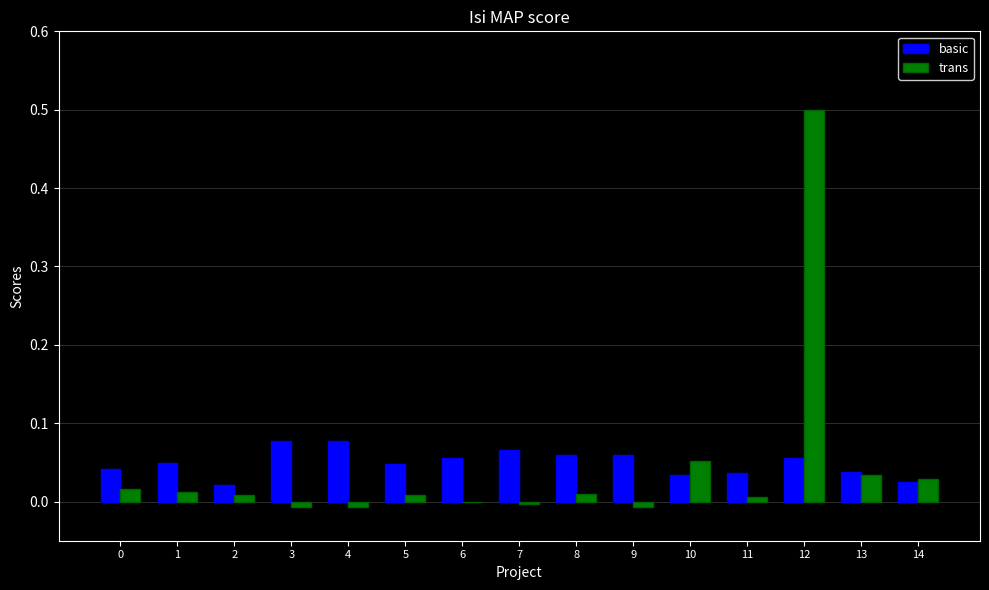

Which series changed the most between 2 and 3?

basic